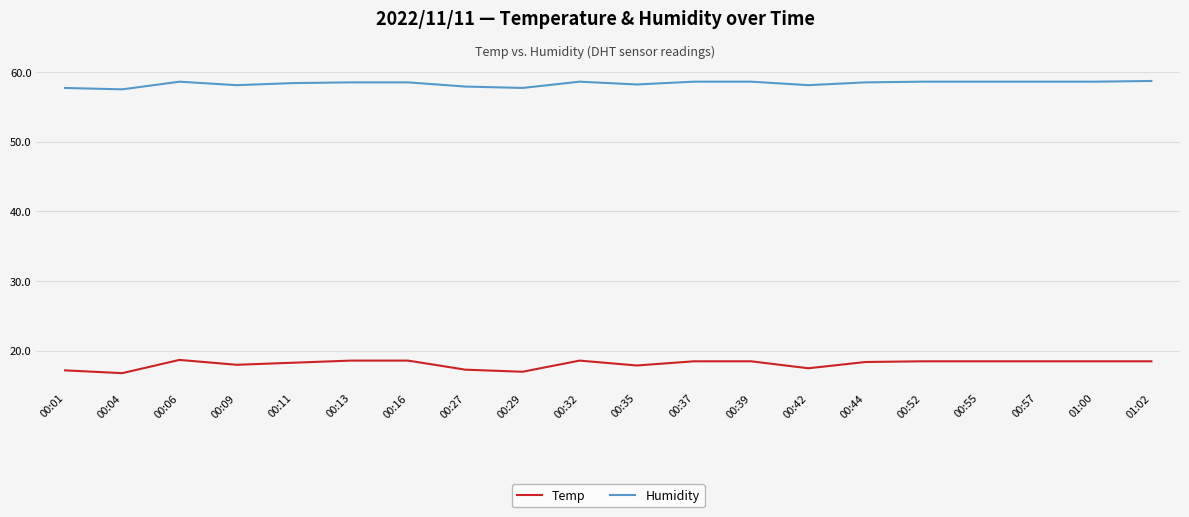

What is the difference between the maximum and minimum values in the Humidity series?

1.2